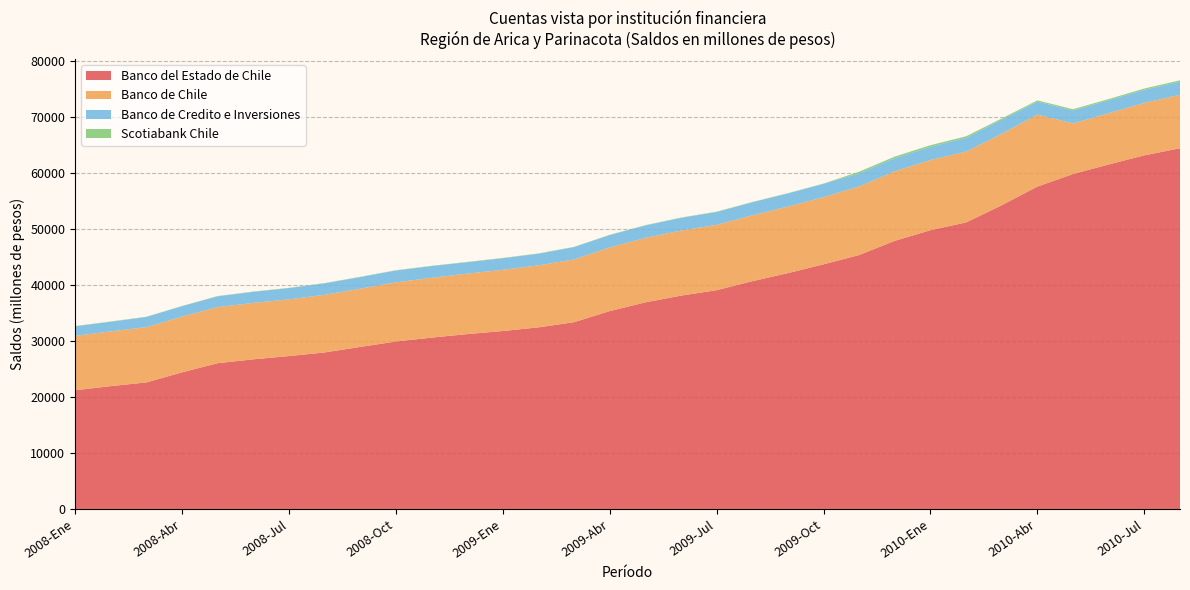

Reading left to right, list all the values displayed in this chart.

Banco del Estado de Chile: 21202	21947	22606	24406	26042	26732	27314	27962	28950	29918	30615	31238	31791	32446	33371	35353	36913	38113	39089	40693	42137	43711	45377	47909	49806	51197	54273	57604	59841	61555	63180	64446
Banco de Chile: 9726	9782	9869	9954	10025	10077	10135	10296	10410	10565	10683	10798	10933	11066	11214	11371	11509	11618	11669	11775	11885	12003	12237	12422	12536	12651	12762	12859	9033	9158	9365	9554
Banco de Credito e Inversiones: 1704	1722	1824	1865	1927	1985	2010	2050	2071	2123	2094	2054	2078	2095	2199	2211	2232	2279	2307	2327	2351	2378	2362	2349	2376	2467	2523	2317	2333	2324	2345	2358
Scotiabank Chile: 46	44	42	44	44	47	47	47	47	48	47	48	48	49	50	50	52	53	53	55	52	47	283	282	274	267	213	220	212	202	232	230